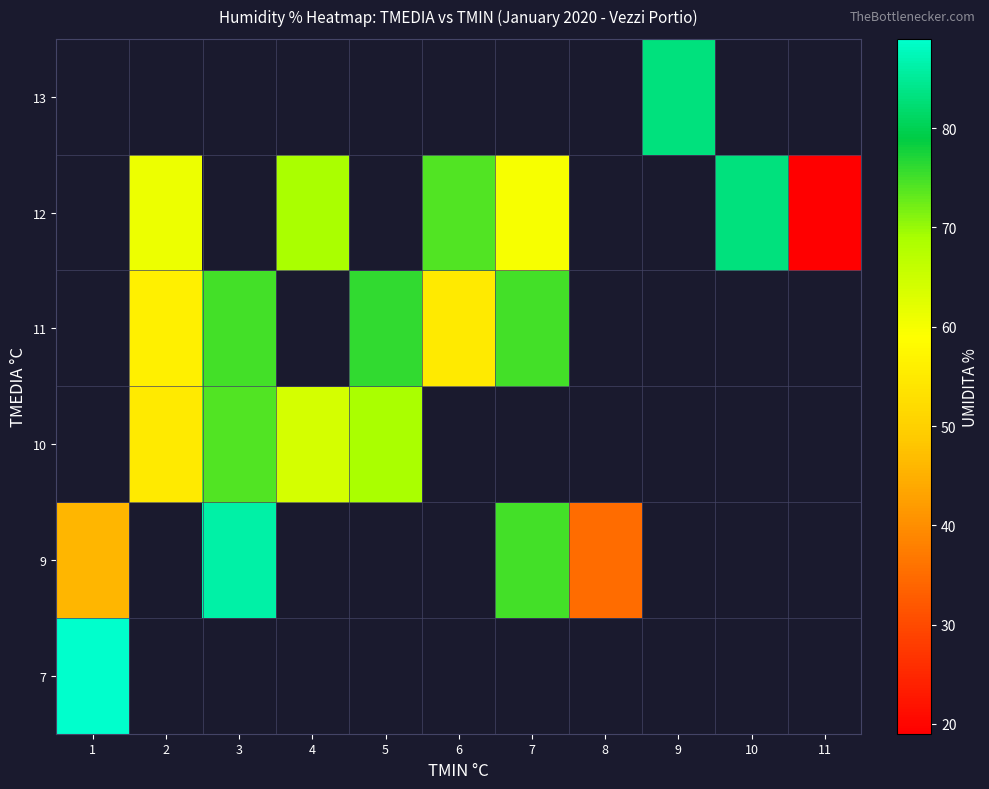

At how many categories does at least one series exceed 40?

9